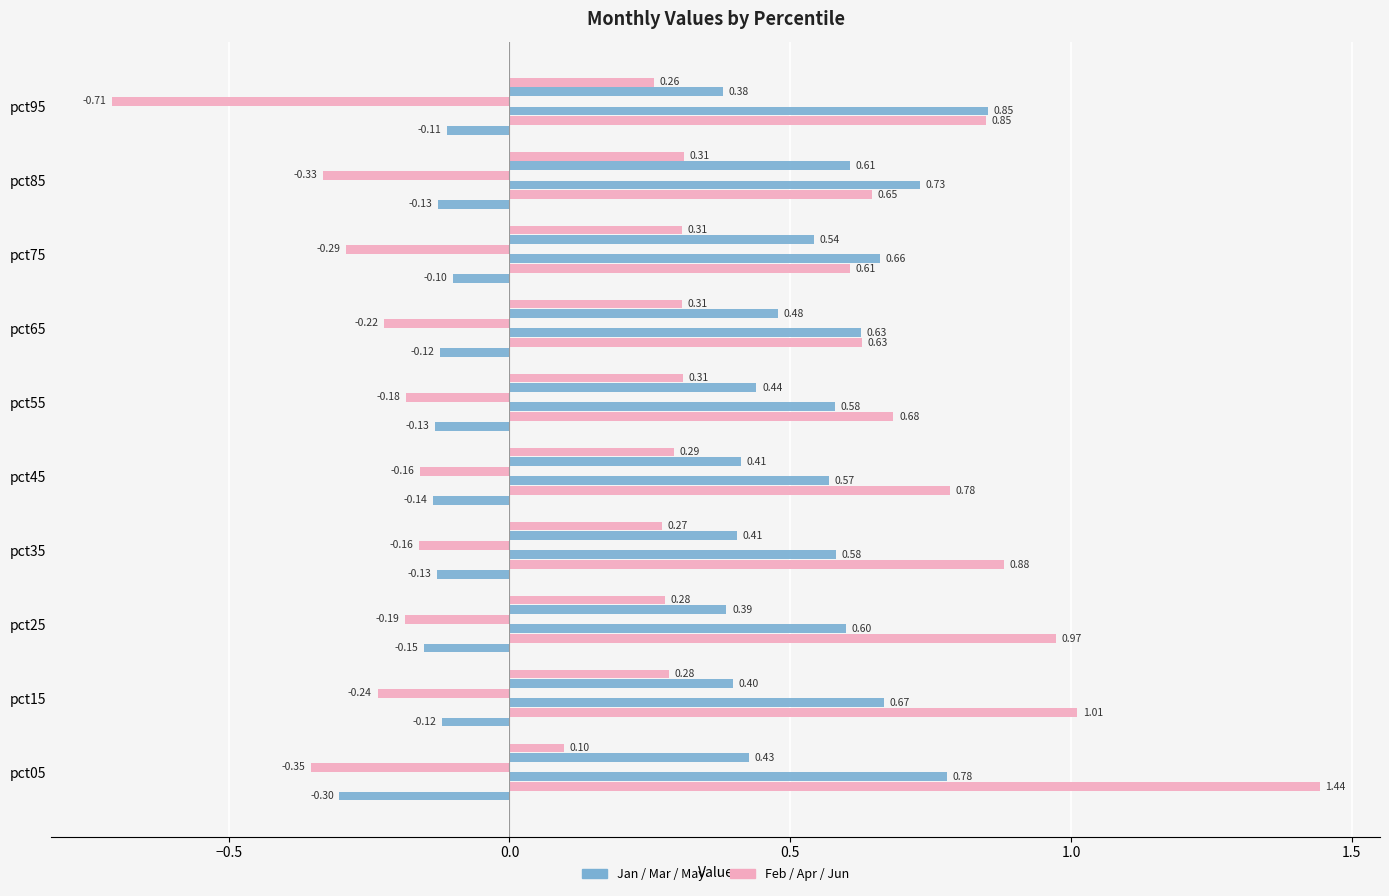

How many series are shown in this chart?

6